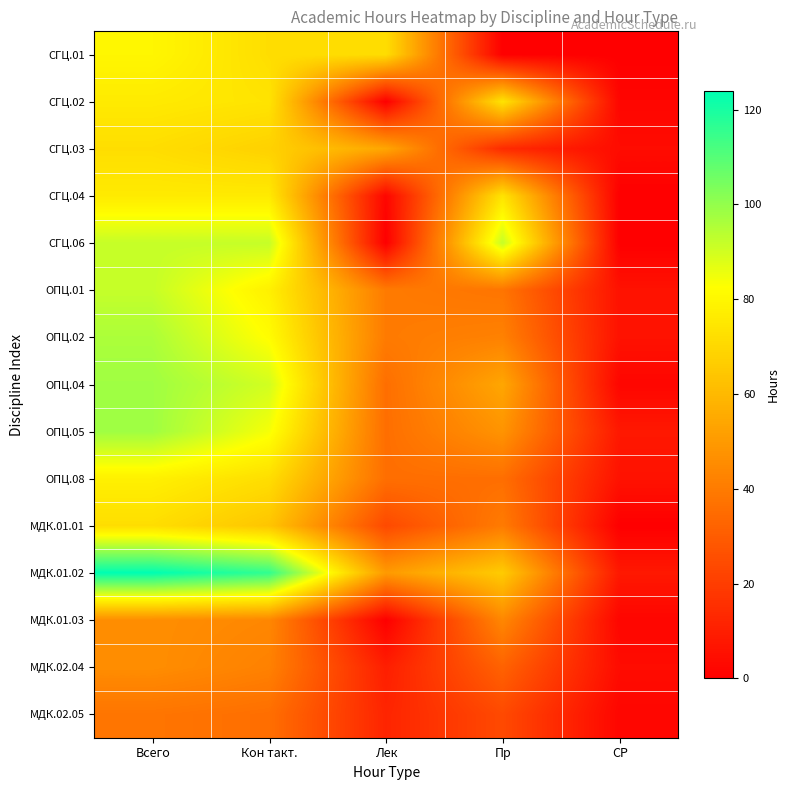

At which category does the chart reach its minimum across all series?

Пр